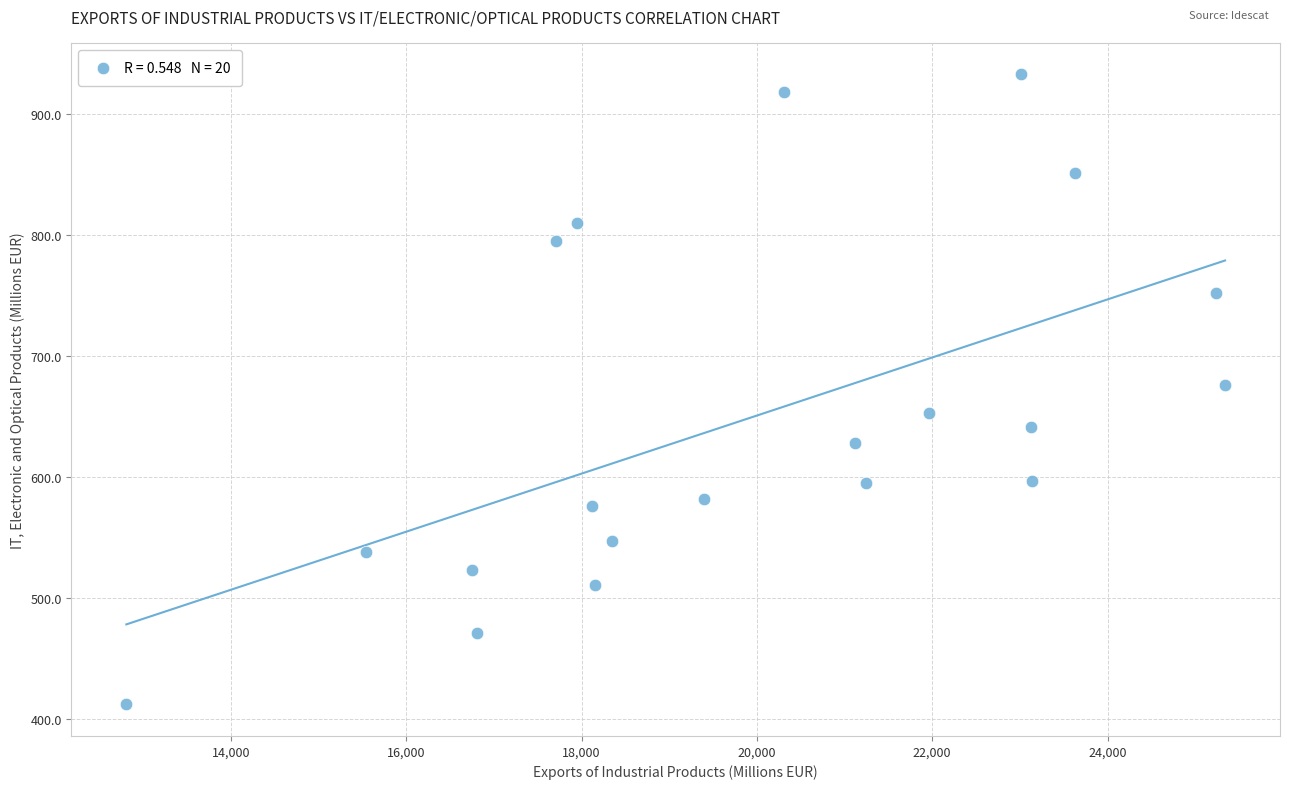

What is the range of X values (max minus min)?

12531.2